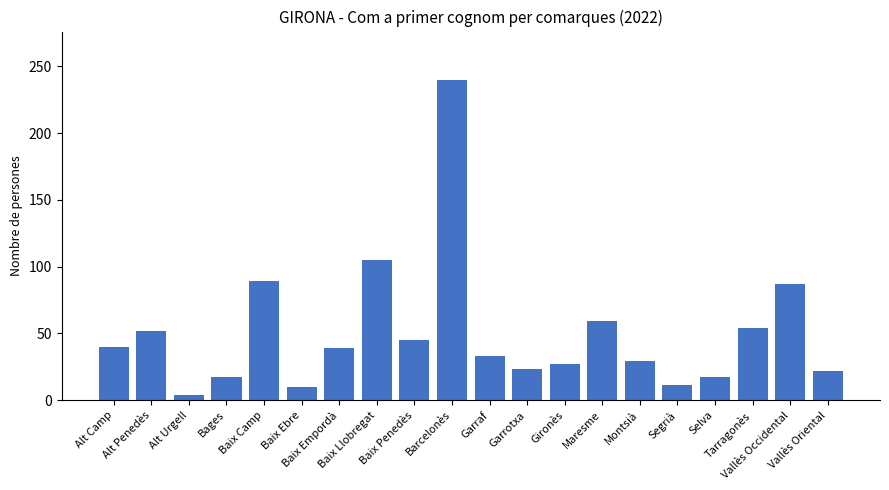

What is the difference between the maximum and minimum values?

236